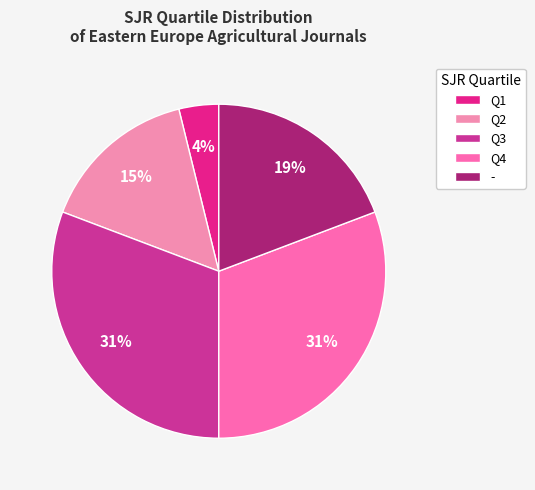

Combined, what portion of the pie is Q4 and Q3?

61.5%